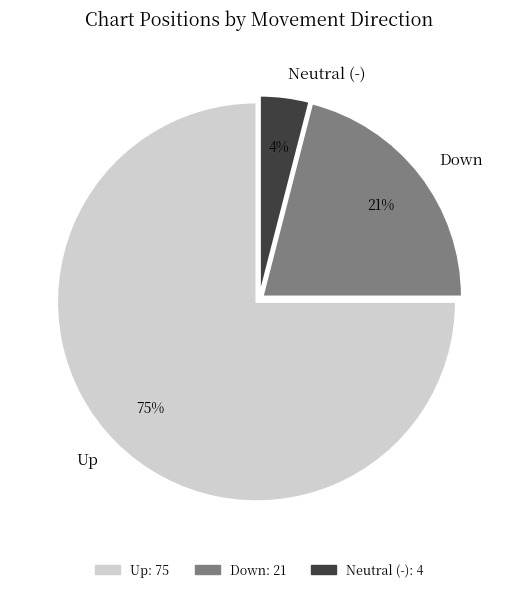

Is there a majority slice in this chart?

Yes